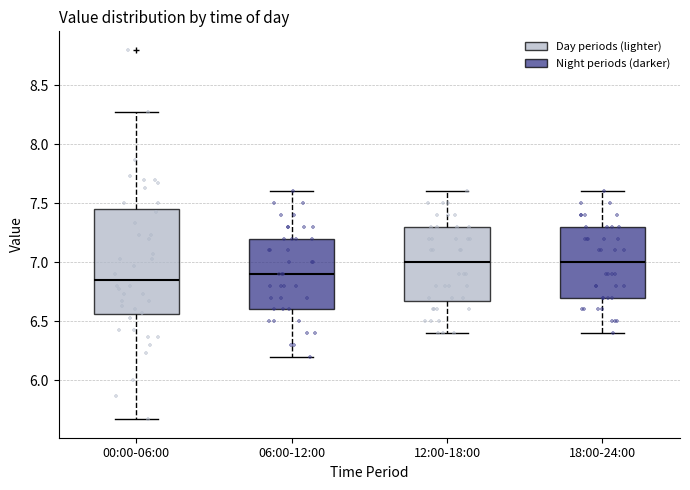

Which box is the tallest, from its lower edge to its upper edge?

00:00-06:00